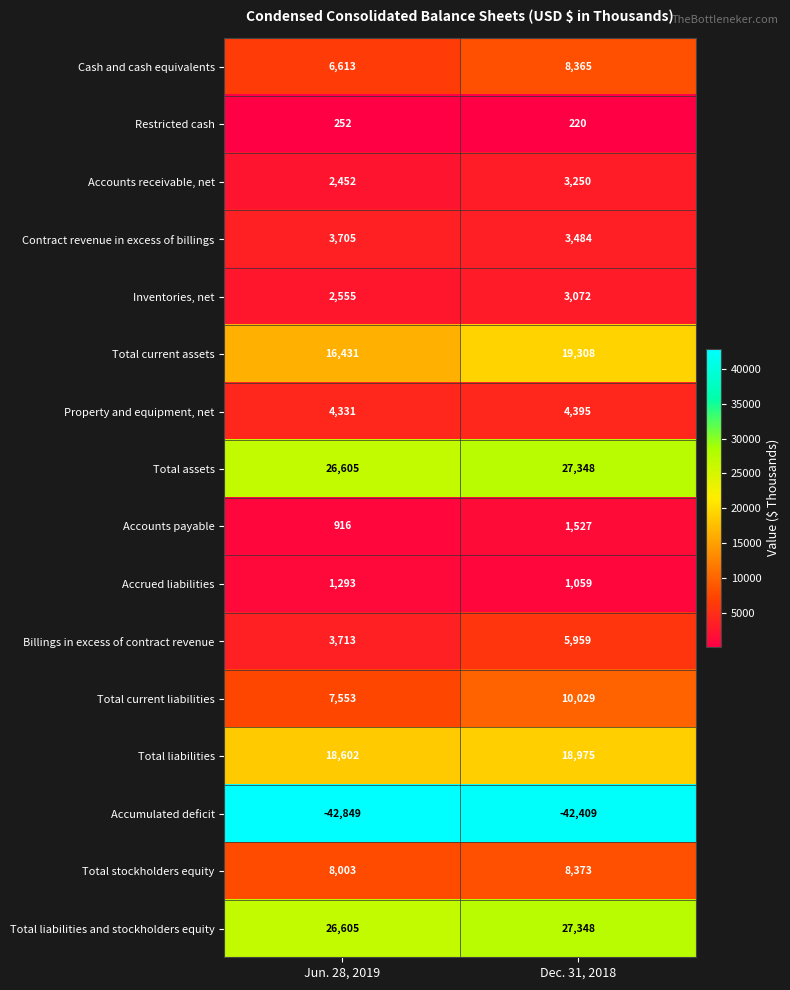

The value of Accounts receivable, net at Dec. 31, 2018 is 3250. True or false?

True